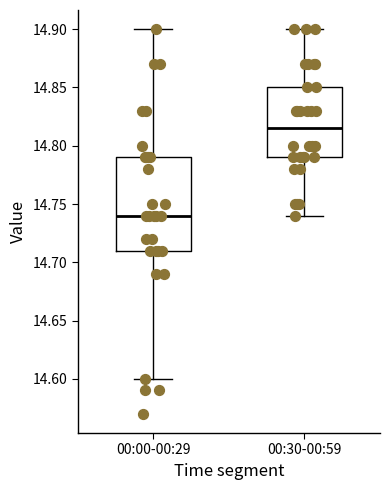

Which box's median line is the lowest?

00:00-00:29